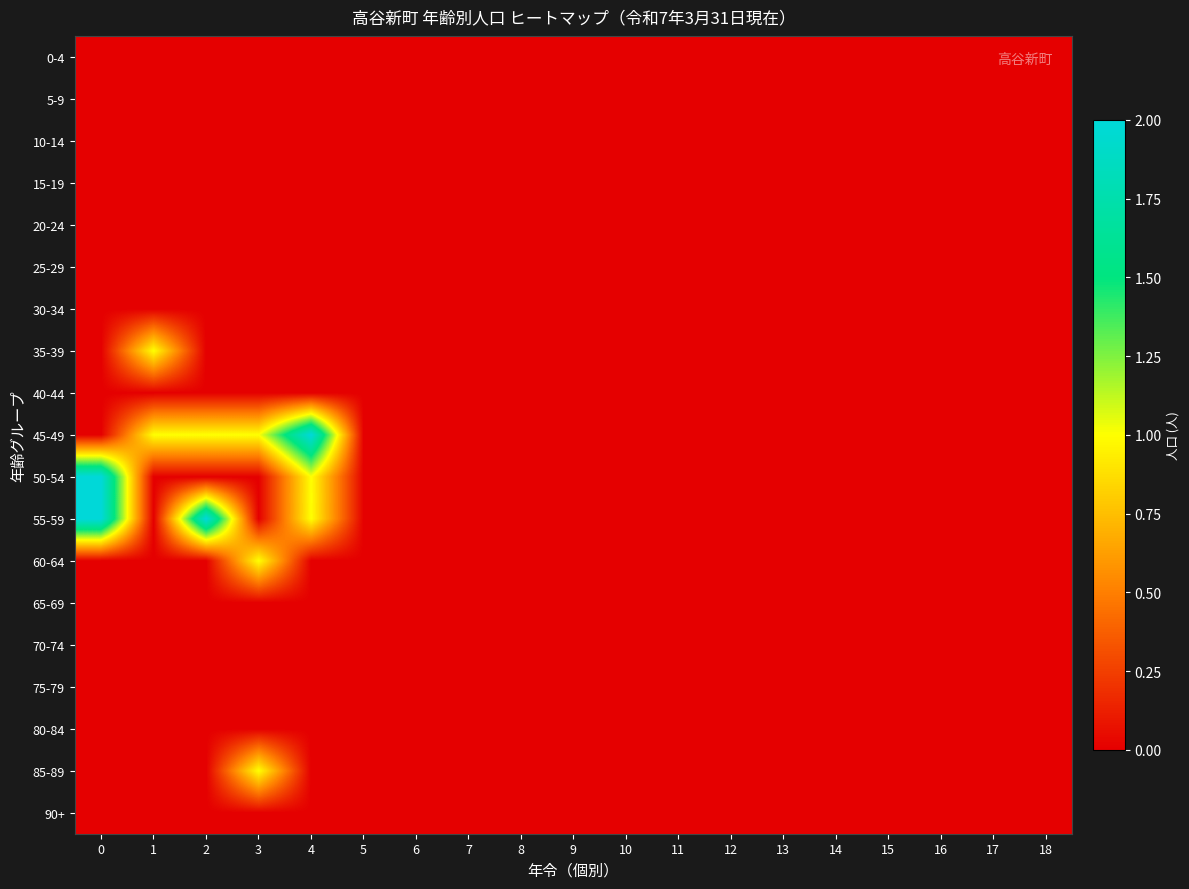

Reading left to right, list all the values displayed in this chart.

0-4: 0=0	1=0	2=0	3=0	4=0	5=0	6=0	7=0	8=0	9=0	10=0	11=0	12=0	13=0	14=0	15=0	16=0	17=0	18=0
5-9: 0=0	1=0	2=0	3=0	4=0	5=0	6=0	7=0	8=0	9=0	10=0	11=0	12=0	13=0	14=0	15=0	16=0	17=0	18=0
10-14: 0=0	1=0	2=0	3=0	4=0	5=0	6=0	7=0	8=0	9=0	10=0	11=0	12=0	13=0	14=0	15=0	16=0	17=0	18=0
15-19: 0=0	1=0	2=0	3=0	4=0	5=0	6=0	7=0	8=0	9=0	10=0	11=0	12=0	13=0	14=0	15=0	16=0	17=0	18=0
20-24: 0=0	1=0	2=0	3=0	4=0	5=0	6=0	7=0	8=0	9=0	10=0	11=0	12=0	13=0	14=0	15=0	16=0	17=0	18=0
25-29: 0=0	1=0	2=0	3=0	4=0	5=0	6=0	7=0	8=0	9=0	10=0	11=0	12=0	13=0	14=0	15=0	16=0	17=0	18=0
30-34: 0=0	1=0	2=0	3=0	4=0	5=0	6=0	7=0	8=0	9=0	10=0	11=0	12=0	13=0	14=0	15=0	16=0	17=0	18=0
35-39: 0=0	1=1	2=0	3=0	4=0	5=0	6=0	7=0	8=0	9=0	10=0	11=0	12=0	13=0	14=0	15=0	16=0	17=0	18=0
40-44: 0=0	1=0	2=0	3=0	4=0	5=0	6=0	7=0	8=0	9=0	10=0	11=0	12=0	13=0	14=0	15=0	16=0	17=0	18=0
45-49: 0=0	1=1	2=1	3=1	4=2	5=0	6=0	7=0	8=0	9=0	10=0	11=0	12=0	13=0	14=0	15=0	16=0	17=0	18=0
50-54: 0=2	1=0	2=0	3=0	4=1	5=0	6=0	7=0	8=0	9=0	10=0	11=0	12=0	13=0	14=0	15=0	16=0	17=0	18=0
55-59: 0=2	1=0	2=2	3=0	4=1	5=0	6=0	7=0	8=0	9=0	10=0	11=0	12=0	13=0	14=0	15=0	16=0	17=0	18=0
60-64: 0=0	1=0	2=0	3=1	4=0	5=0	6=0	7=0	8=0	9=0	10=0	11=0	12=0	13=0	14=0	15=0	16=0	17=0	18=0
65-69: 0=0	1=0	2=0	3=0	4=0	5=0	6=0	7=0	8=0	9=0	10=0	11=0	12=0	13=0	14=0	15=0	16=0	17=0	18=0
70-74: 0=0	1=0	2=0	3=0	4=0	5=0	6=0	7=0	8=0	9=0	10=0	11=0	12=0	13=0	14=0	15=0	16=0	17=0	18=0
75-79: 0=0	1=0	2=0	3=0	4=0	5=0	6=0	7=0	8=0	9=0	10=0	11=0	12=0	13=0	14=0	15=0	16=0	17=0	18=0
80-84: 0=0	1=0	2=0	3=0	4=0	5=0	6=0	7=0	8=0	9=0	10=0	11=0	12=0	13=0	14=0	15=0	16=0	17=0	18=0
85-89: 0=0	1=0	2=0	3=1	4=0	5=0	6=0	7=0	8=0	9=0	10=0	11=0	12=0	13=0	14=0	15=0	16=0	17=0	18=0
90+: 0=0	1=0	2=0	3=0	4=0	5=0	6=0	7=0	8=0	9=0	10=0	11=0	12=0	13=0	14=0	15=0	16=0	17=0	18=0